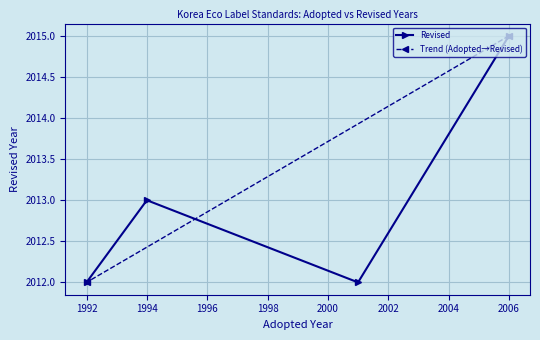

What is the average value?

2013